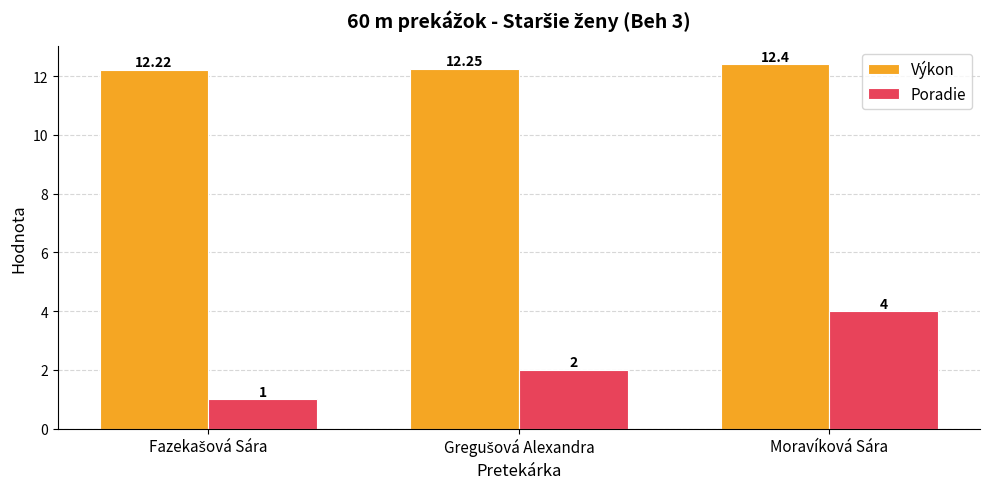

Which series has the largest range (max minus min)?

Poradie